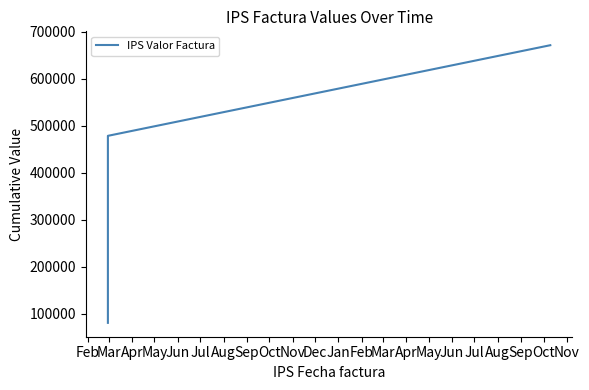

What is the maximum value shown in the chart?

671080